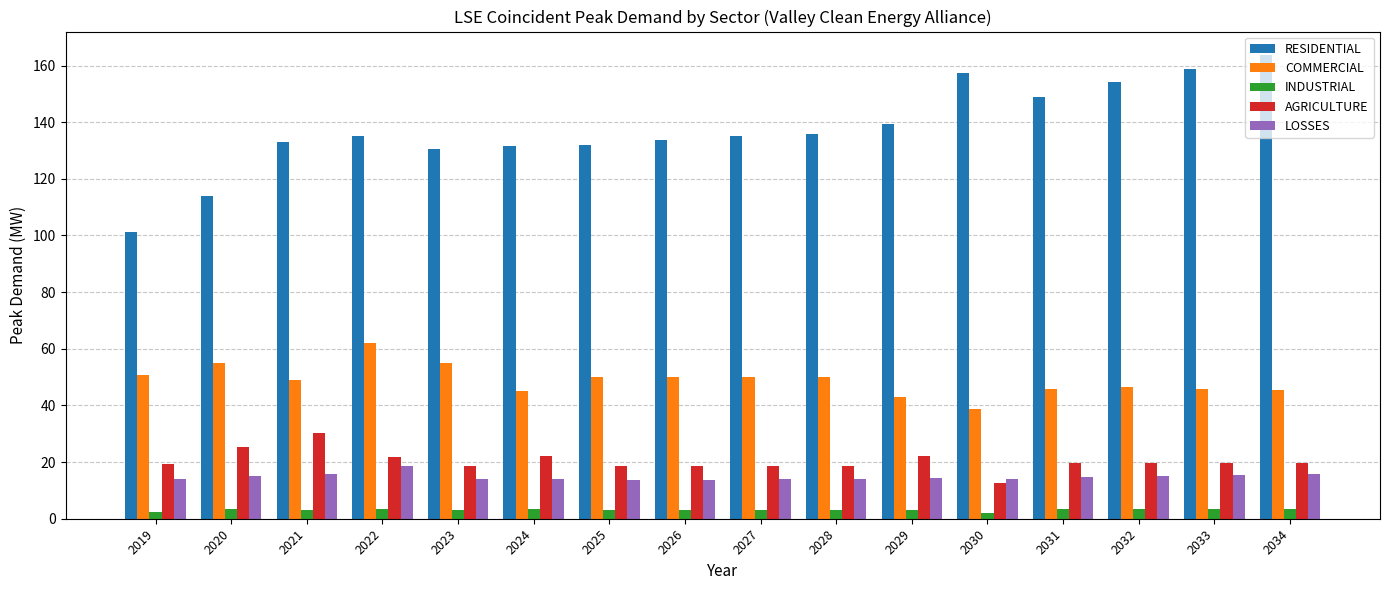

The value of AGRICULTURE at 2030 is 12.5. True or false?

True